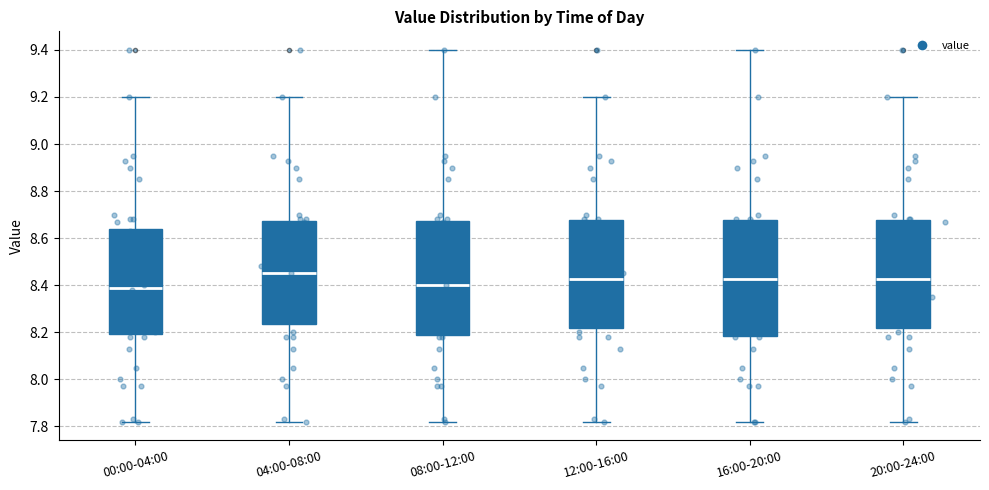

Where is the lower edge of the box for 20:00-24:00 on the y-axis? The values are not printed on the chart, so give them approximately, as read against the axis.

8.22